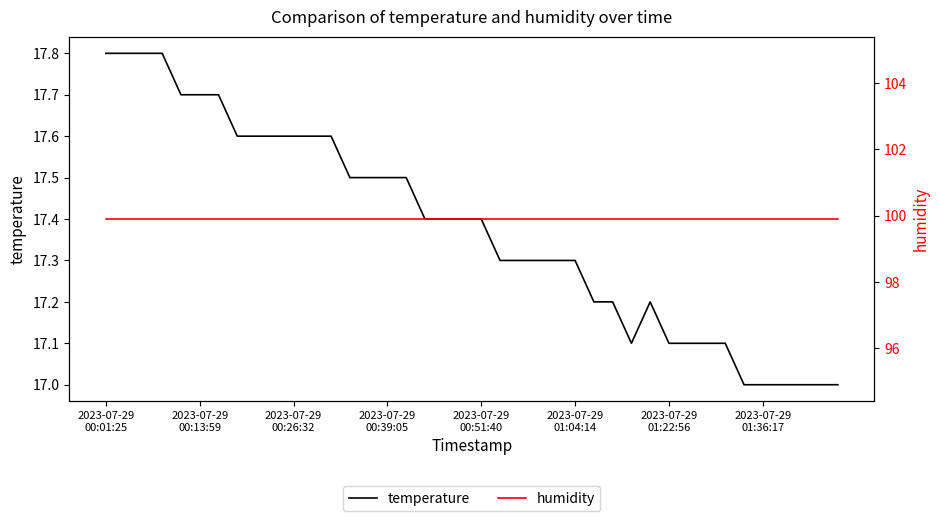

At which label does temperature reach its minimum?

34